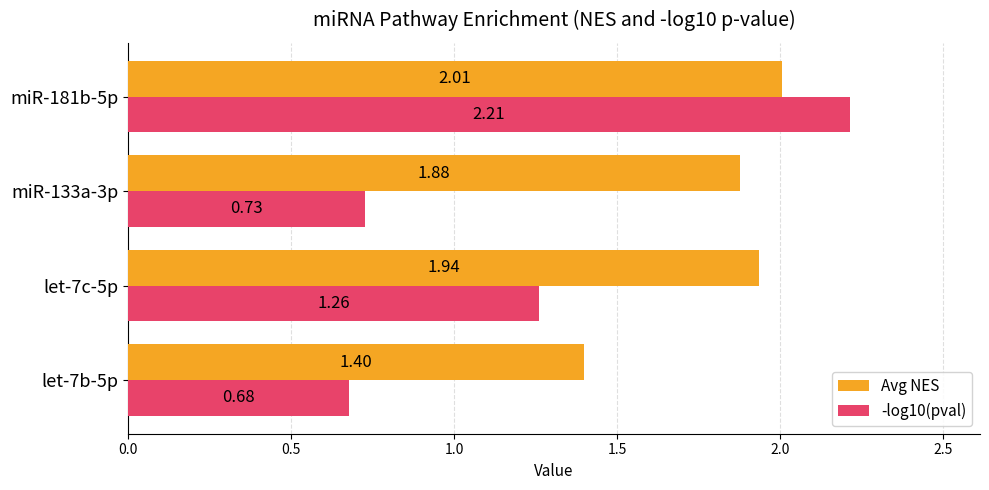

What is the average value of the -log10(pval) series?

1.2